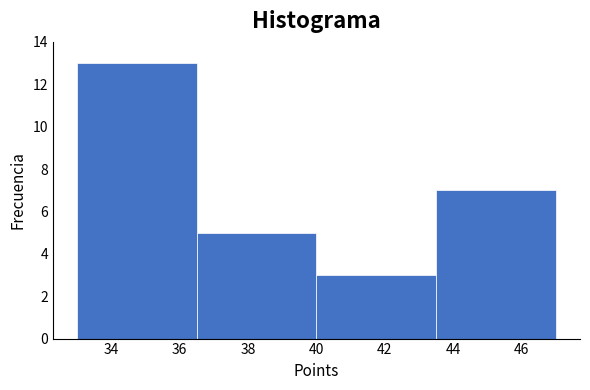

Over which range of the x-axis is the bar tallest?

33.0 to 36.5